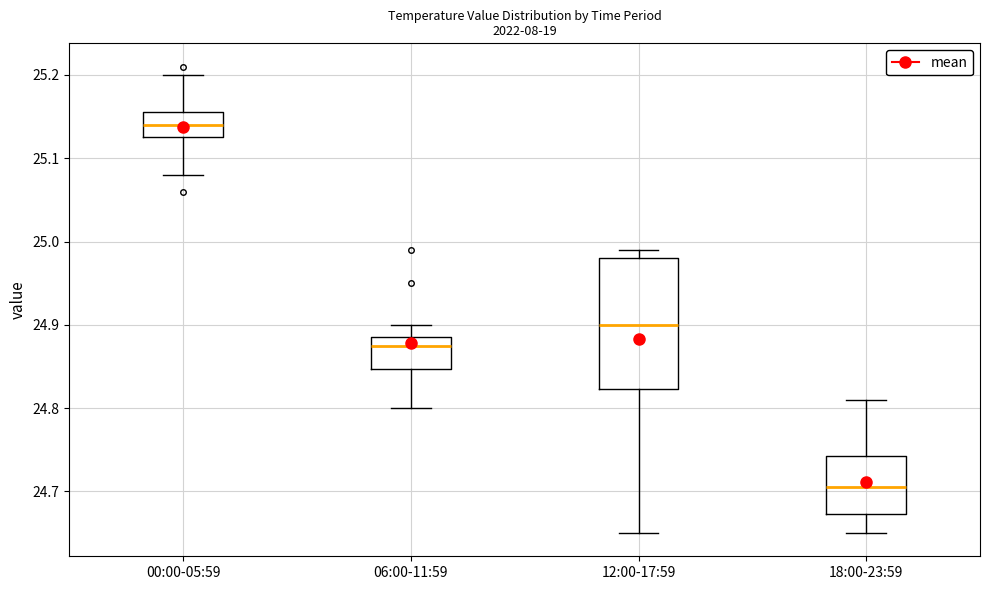

Which box is the tallest, from its lower edge to its upper edge?

12:00-17:59